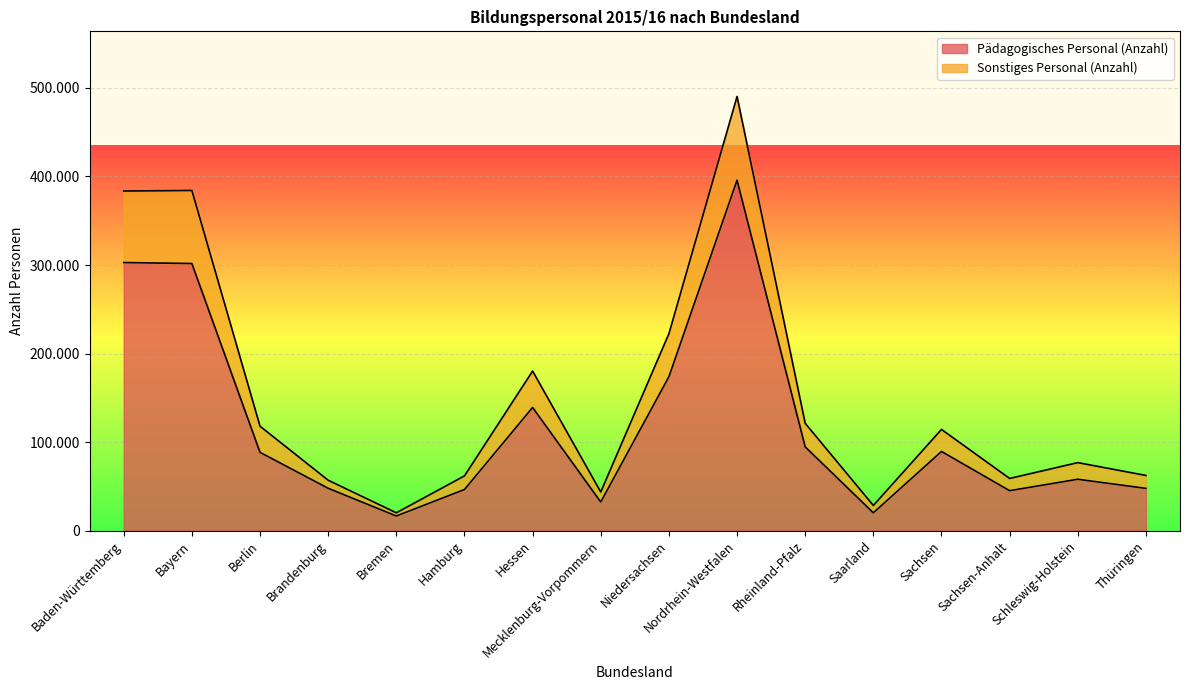

Count the number of data series in this chart.

2